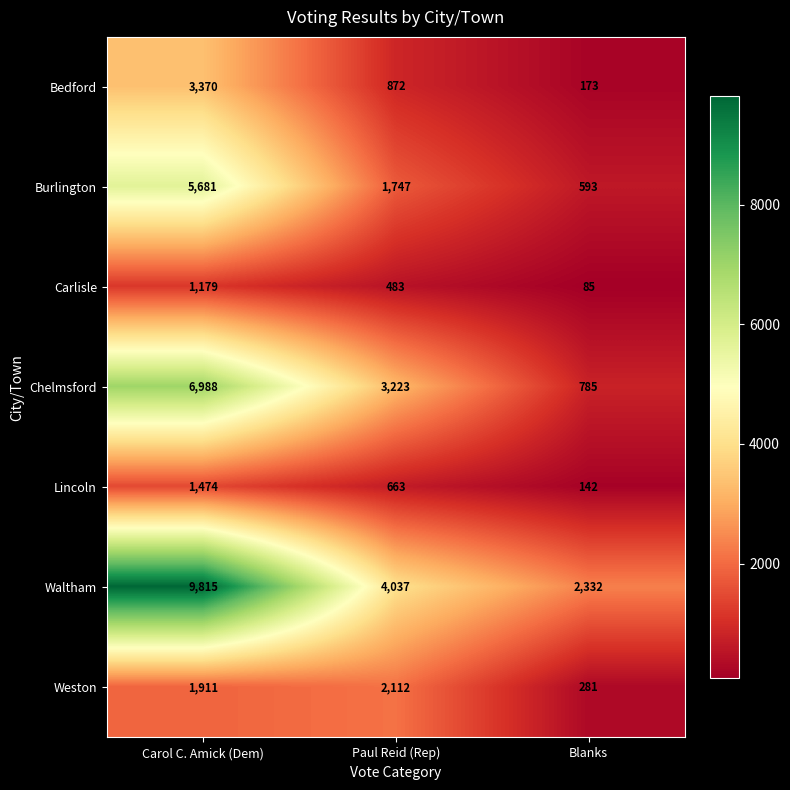

What is the spread (max minus min) of values at Blanks?

2247